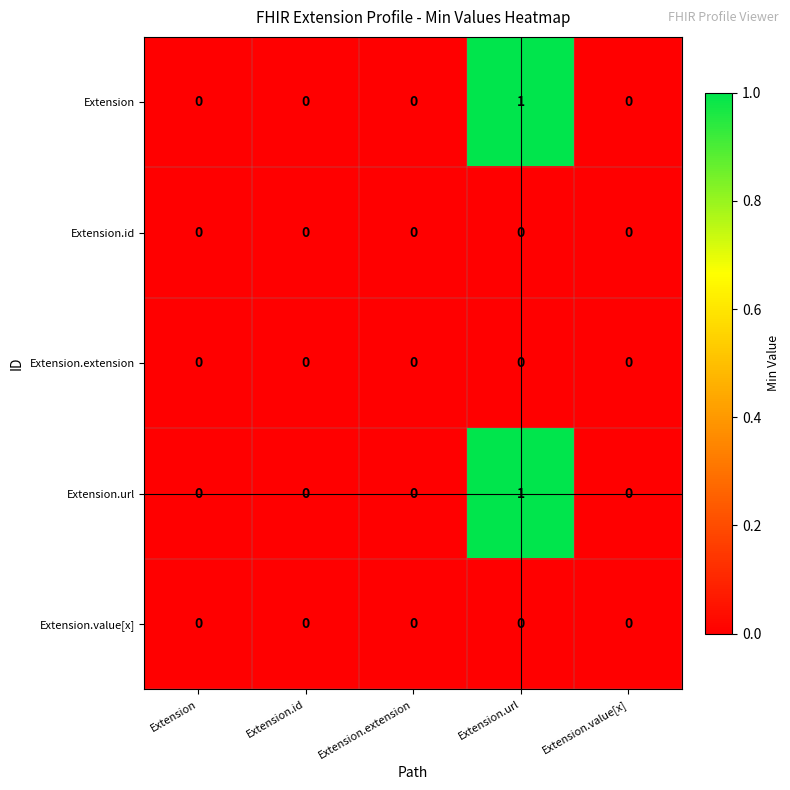

The value of Extension.id at Extension.id is 0. True or false?

True